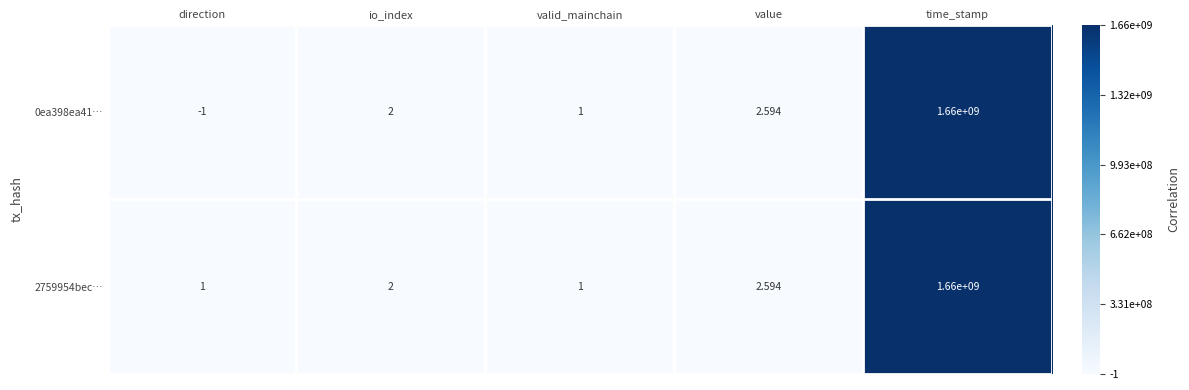

Which series changed the most between direction and valid_mainchain?

0ea398ea41…